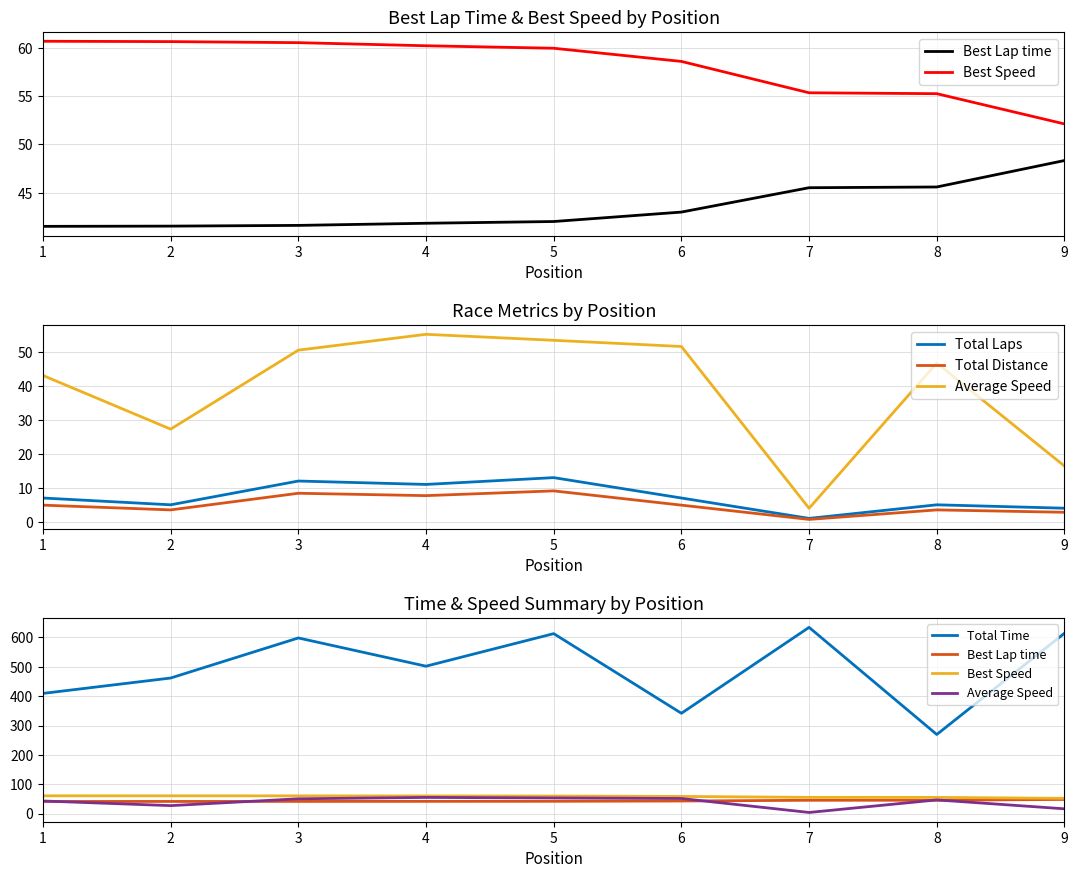

What is the difference between the Best Lap time values at 8 and 6?

2.6